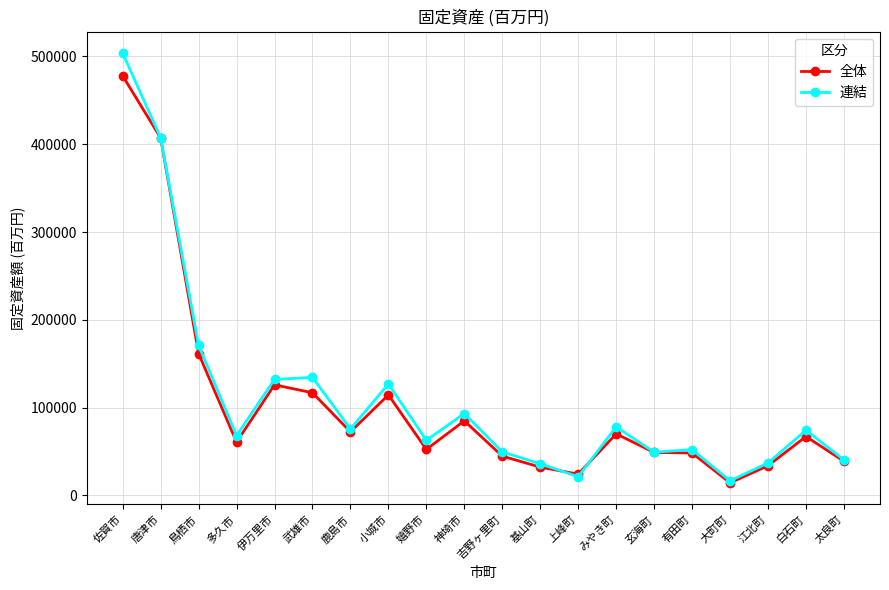

What is the label of the 13th point from the left?

上峰町